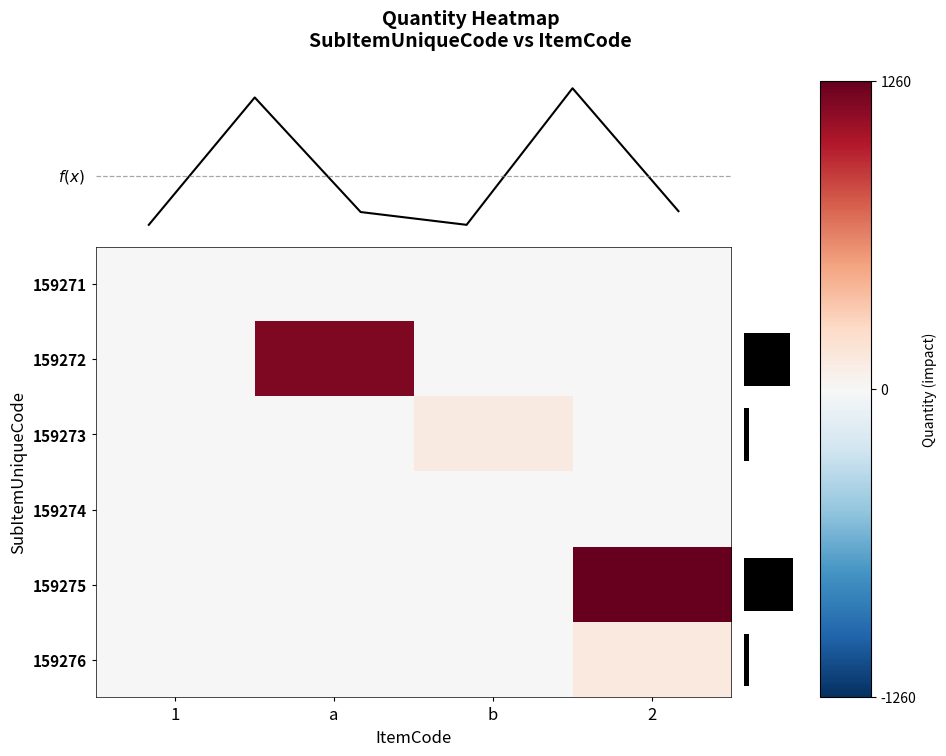

Reading right to left, extract all data points from this chart.

159271: 2=0	b=0	a=0	1=0
159272: 2=0	b=0	a=1175	1=0
159273: 2=0	b=118	a=0	1=0
159274: 2=0	b=0	a=0	1=0
159275: 2=1260	b=0	a=0	1=0
159276: 2=126	b=0	a=0	1=0